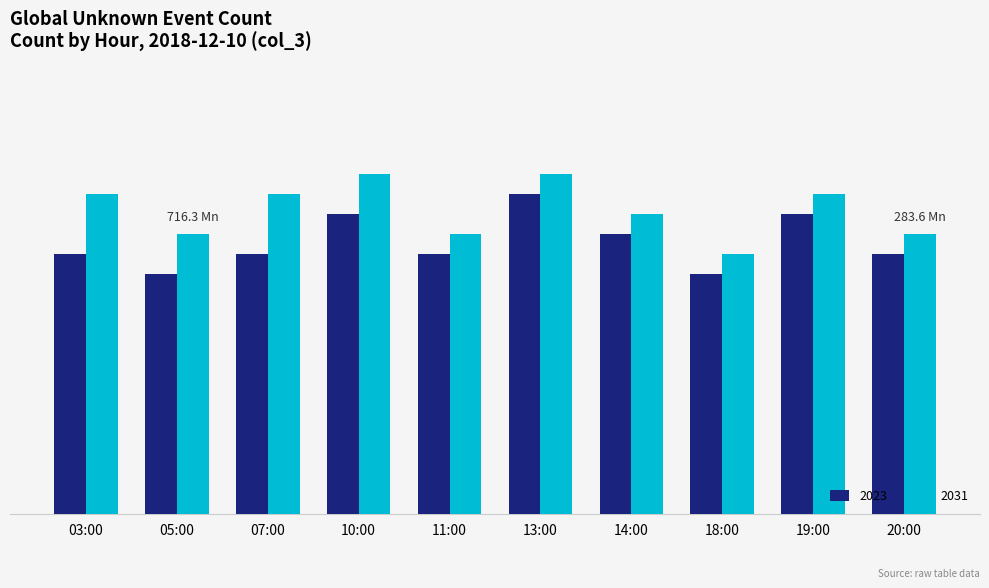

List the series in order of their peak value, highest first.

2031, 2023